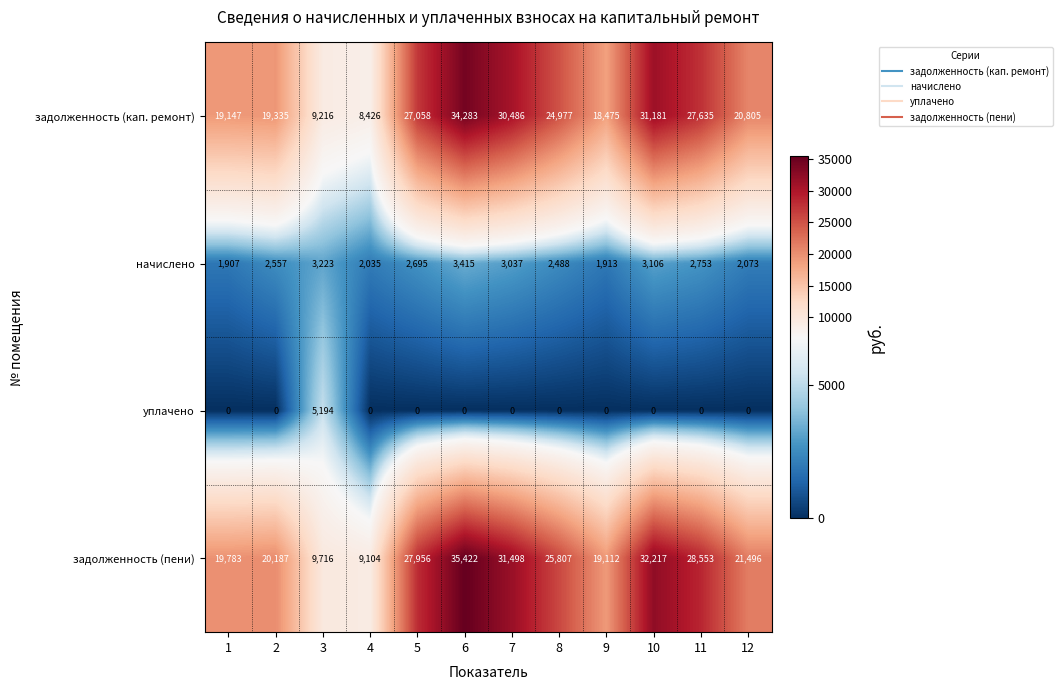

Which series changed the most between 9 and 10?

задолженность (пени)